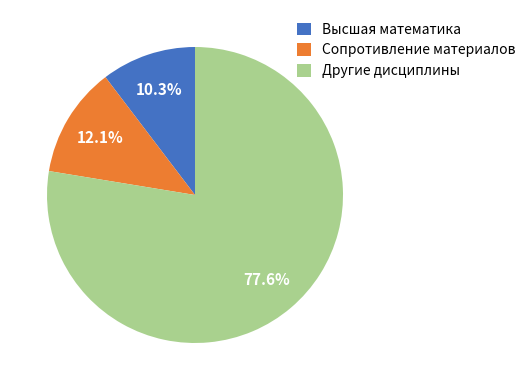

Is there any slice that represents more than half of the pie?

Yes